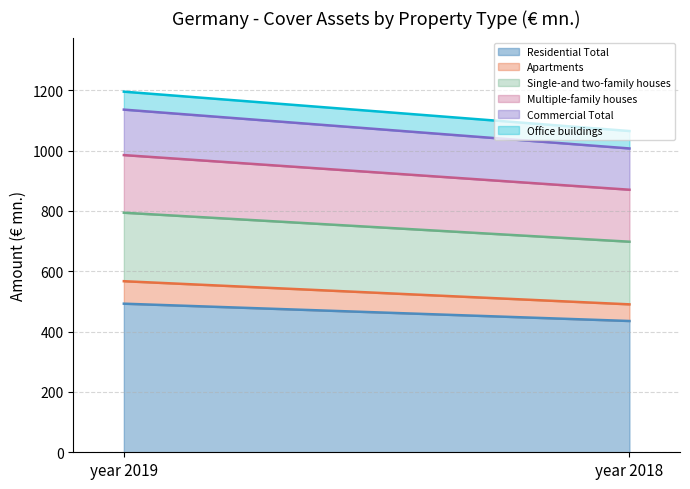

What is the difference between the Office buildings values at year 2019 and year 2018?

1.8